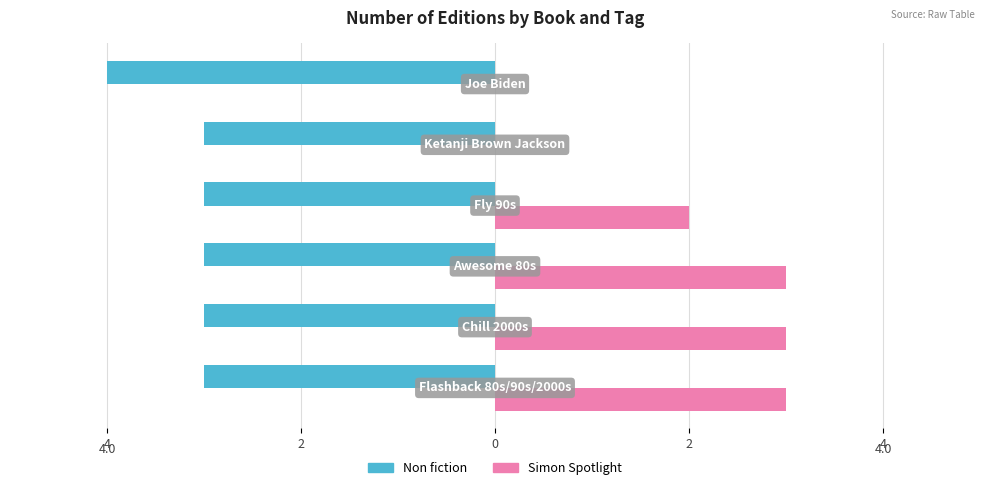

What are all the series names shown in the legend?

Non fiction, Simon Spotlight